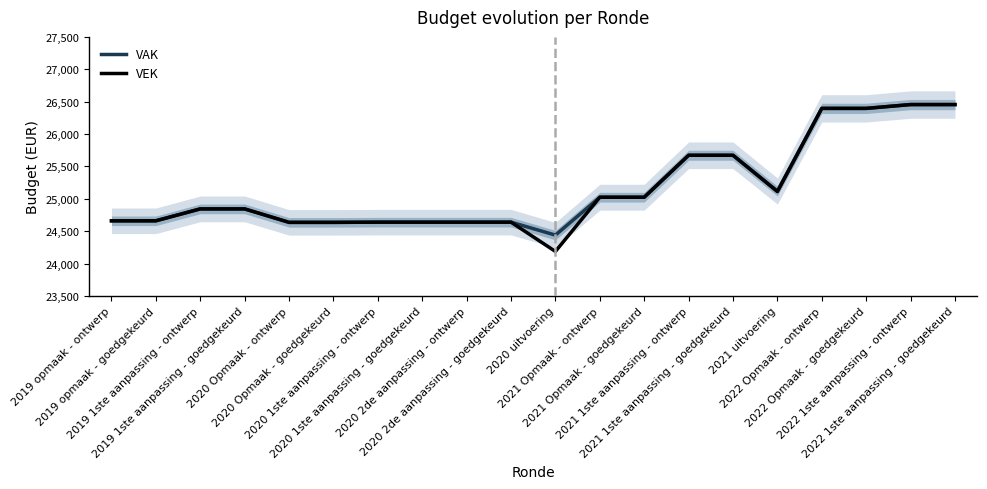

In VAK, how many points are lower than both neighbors (excluding endpoints)?

2